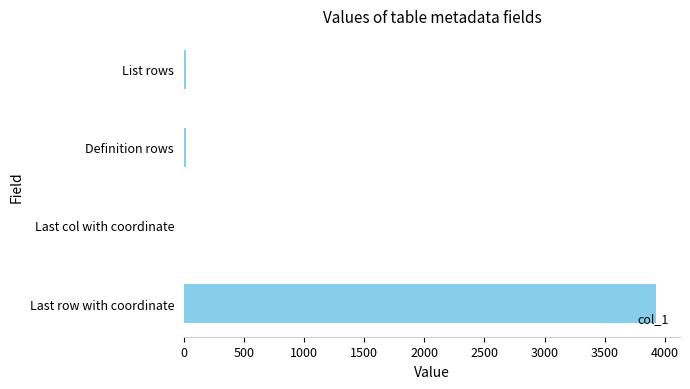

Between List rows and Last row with coordinate, which is larger?

Last row with coordinate